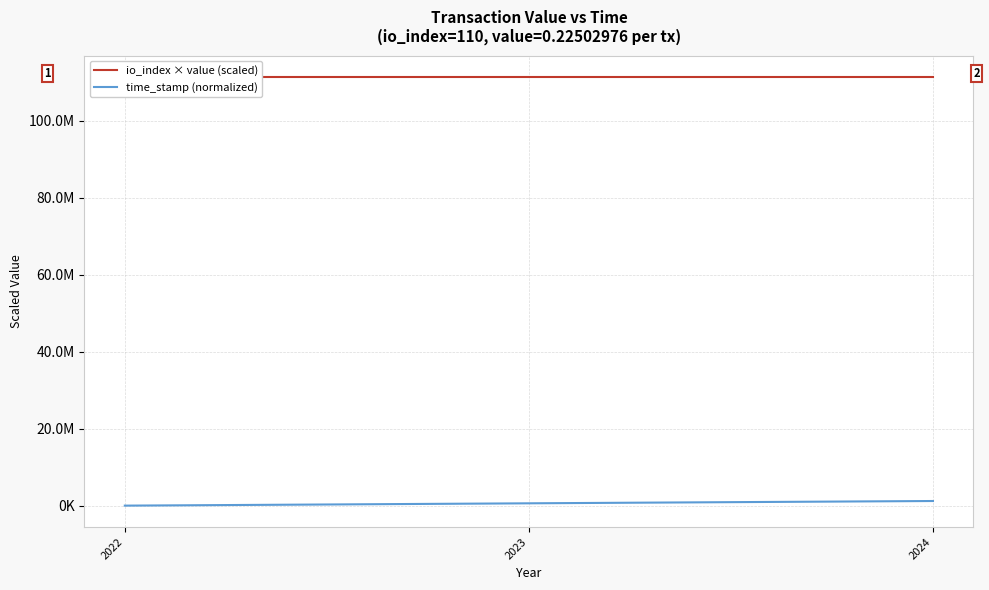

What is the approximate value of io_index × value (scaled) at 2022?

111389731.2